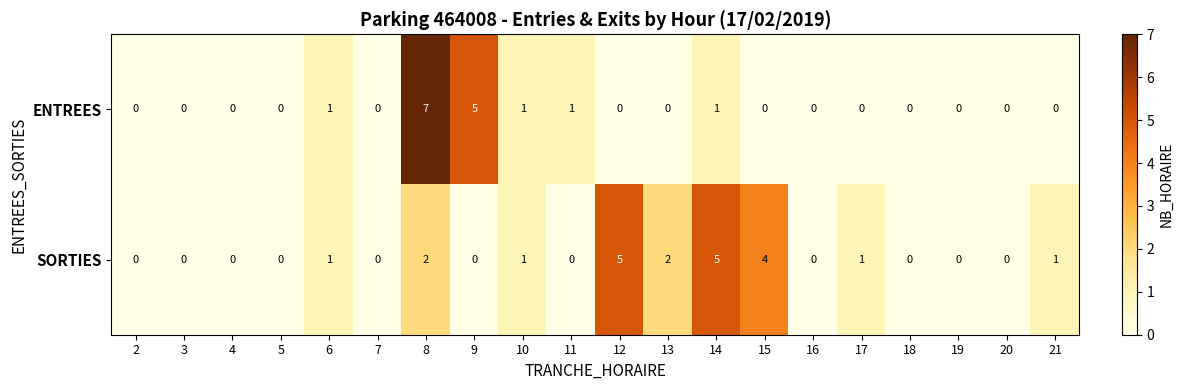

Is the value of SORTIES at 14 greater than the value of ENTREES at 12?

Yes